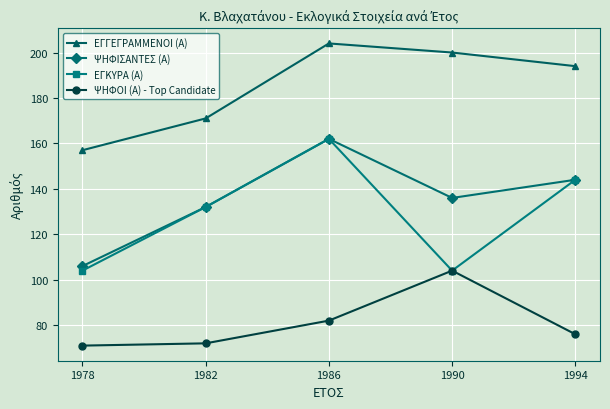

What is the sum of the ΕΓΓΕΓΡΑΜΜΕΝΟΙ (Α) values at 1978 and 1990?

357